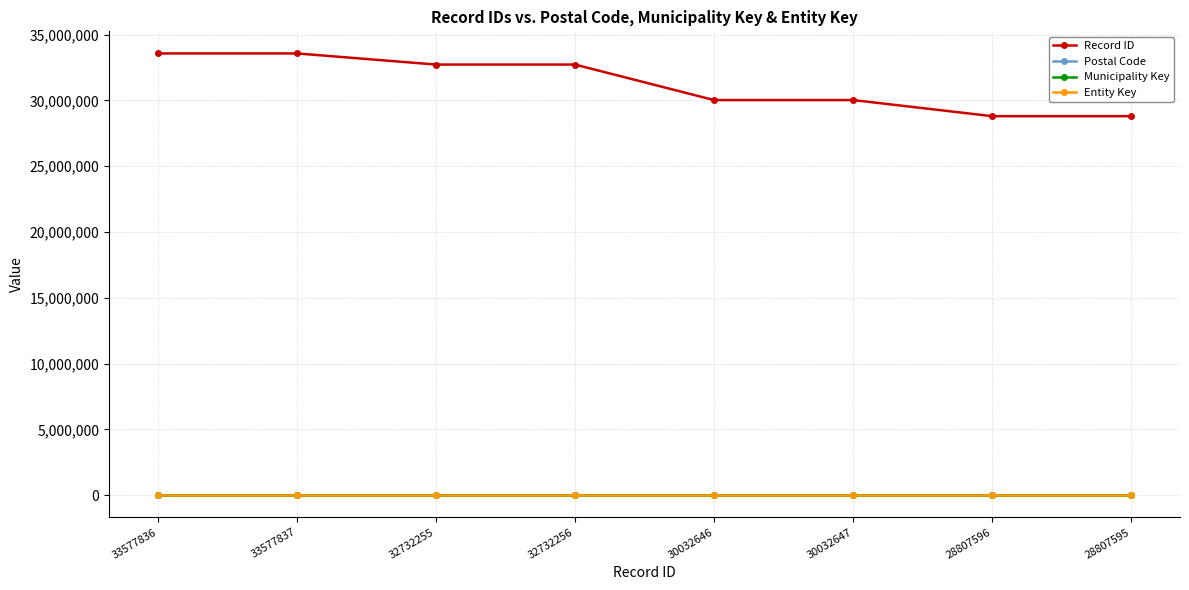

At which category does Record ID reach its first local valley?

32732255